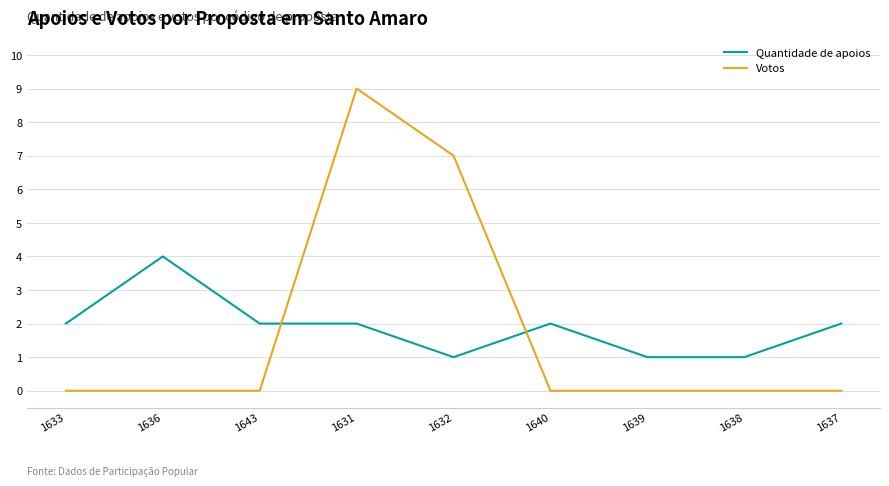

Reading left to right, extract all data points from this chart.

Quantidade de apoios: 2	4	2	2	1	2	1	1	2
Votos: 0	0	0	9	7	0	0	0	0